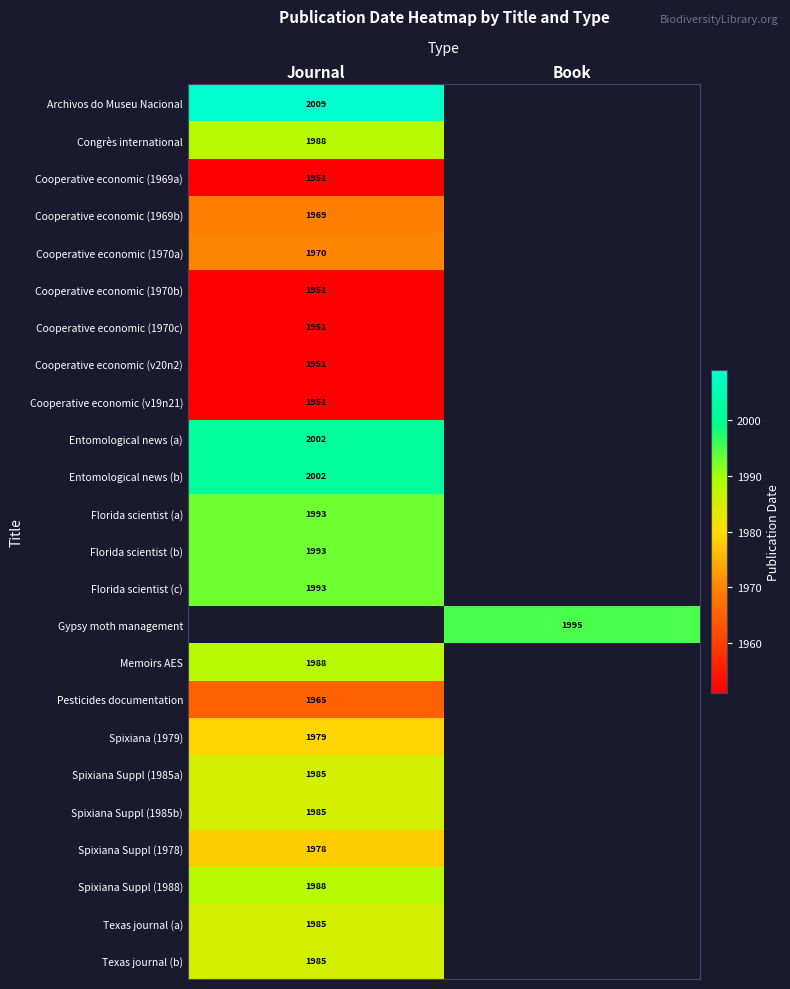

The value of Pesticides documentation at Journal is 1965. True or false?

True